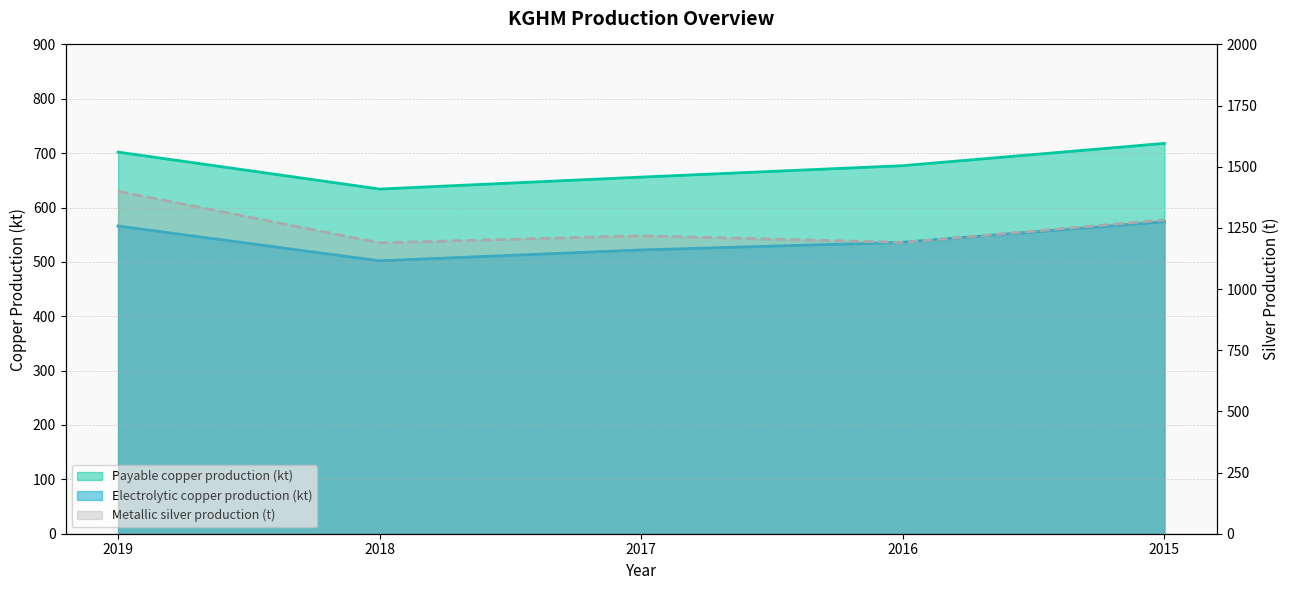

Between 2018 and 2016, which series saw the biggest shift?

Payable copper production (kt)